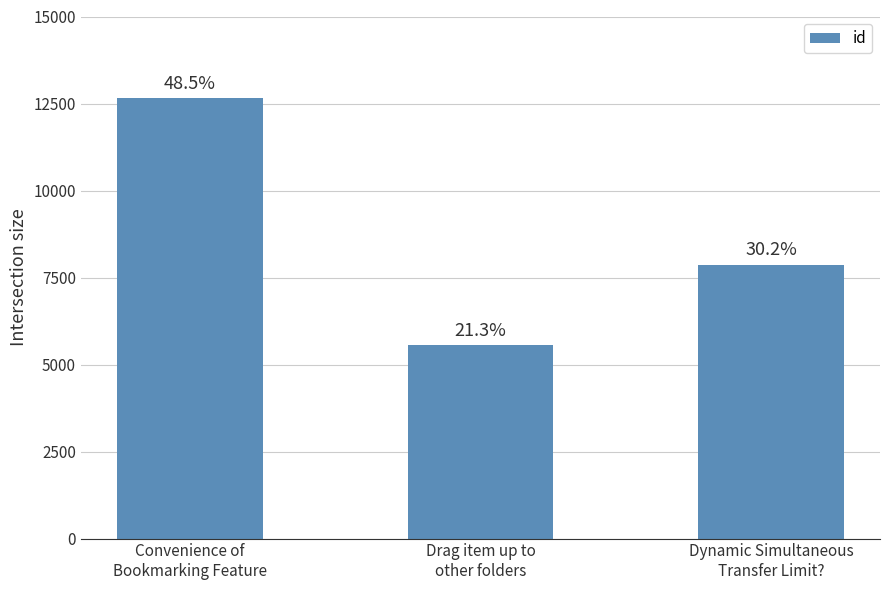

Does the chart contain any negative values?

No